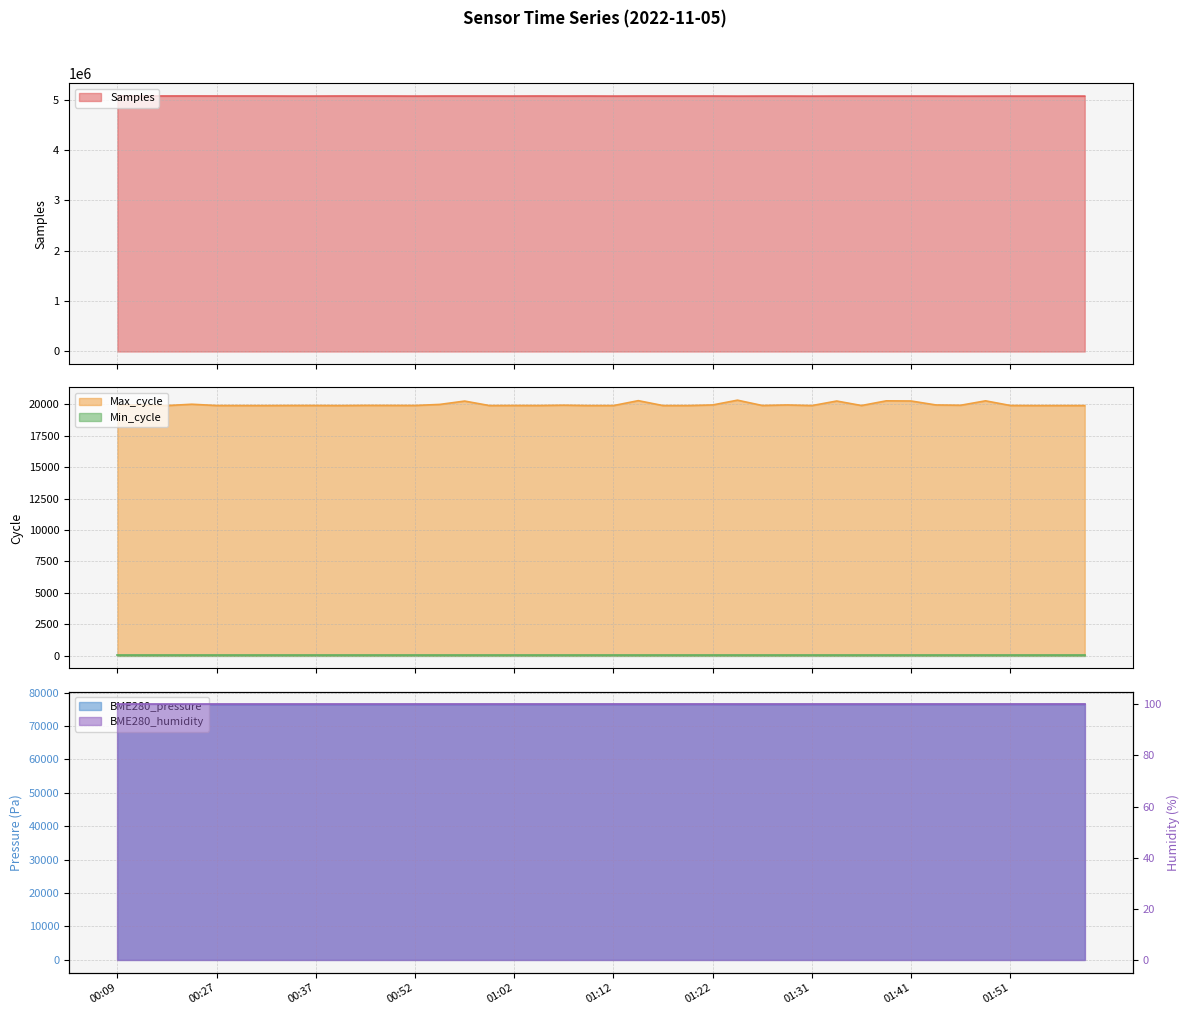

What is the label of the 25th point from the left?

01:22